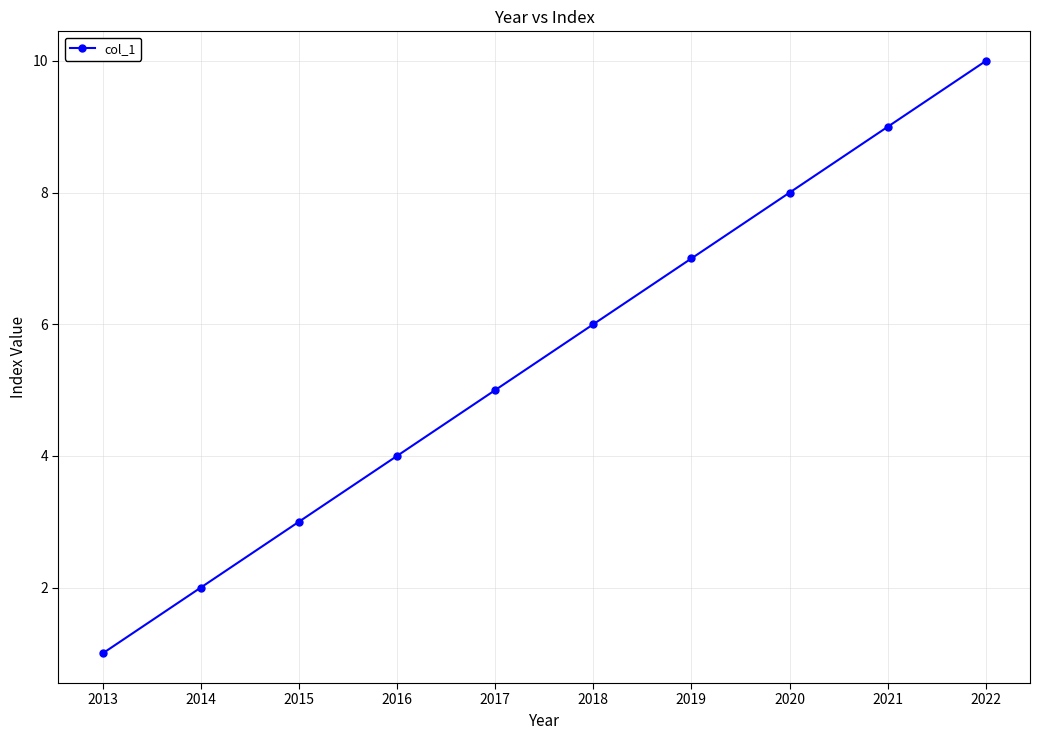

Reading right to left, list all the values displayed in this chart.

10	9	8	7	6	5	4	3	2	1